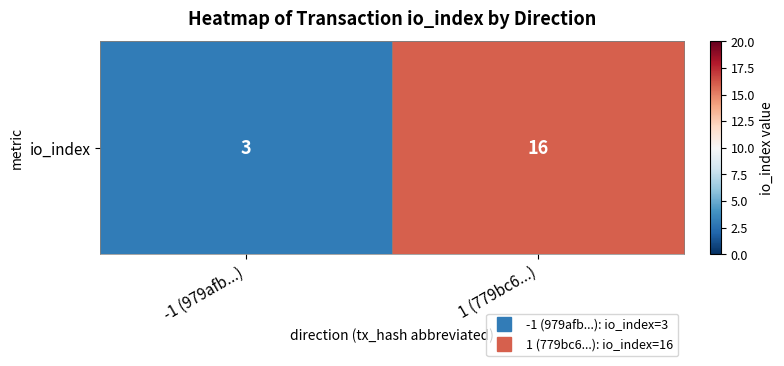

Where is the data nearest to the value 9?

-1 (979afb...)